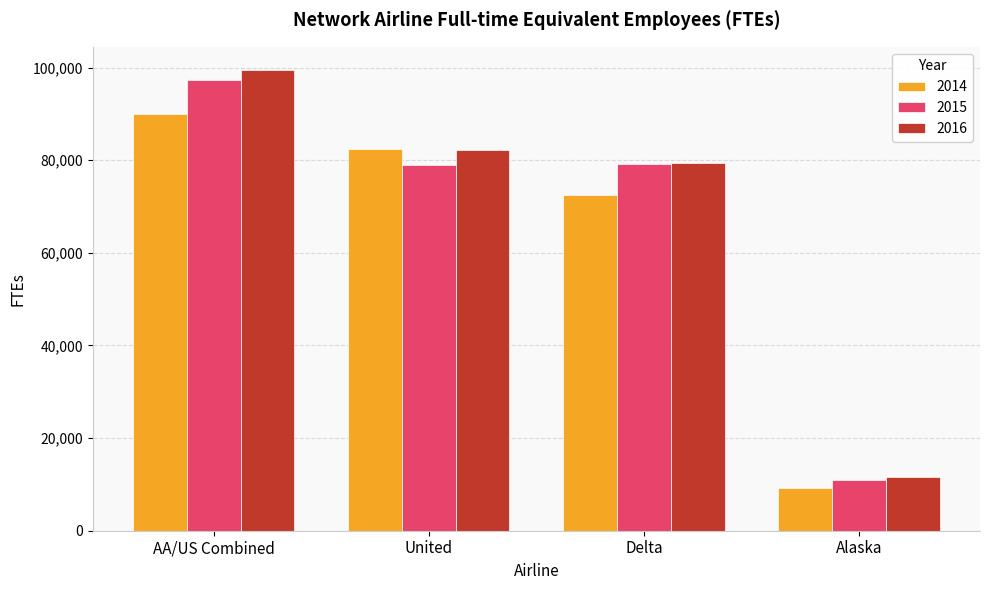

How many bars are there in total?

12